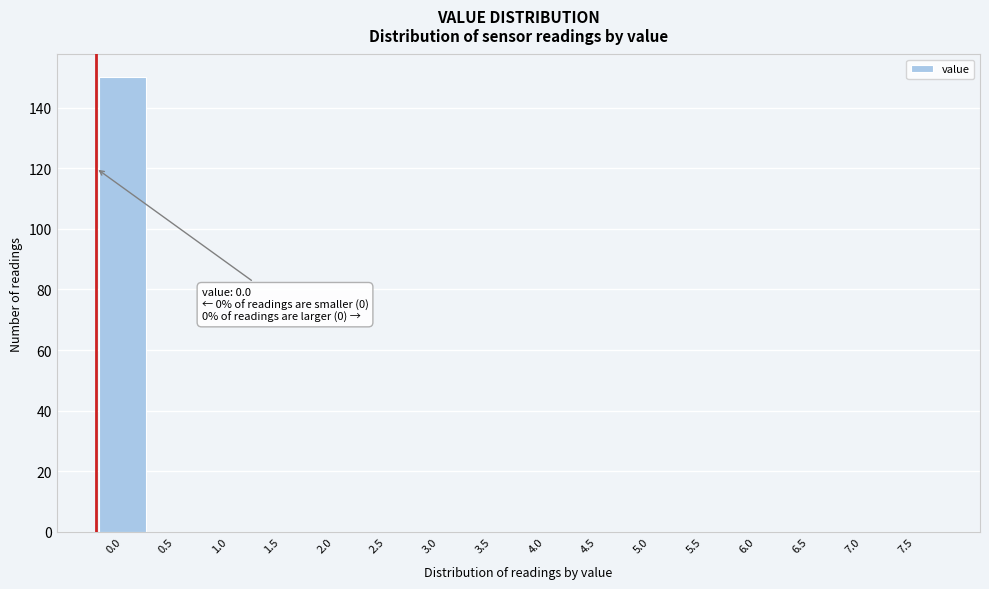

Reading right to left, transcribe all the data shown in this chart.

7.5=0	7.0=0	6.5=0	6.0=0	5.5=0	5.0=0	4.5=0	4.0=0	3.5=0	3.0=0	2.5=0	2.0=0	1.5=0	1.0=0	0.5=0	0.0=150